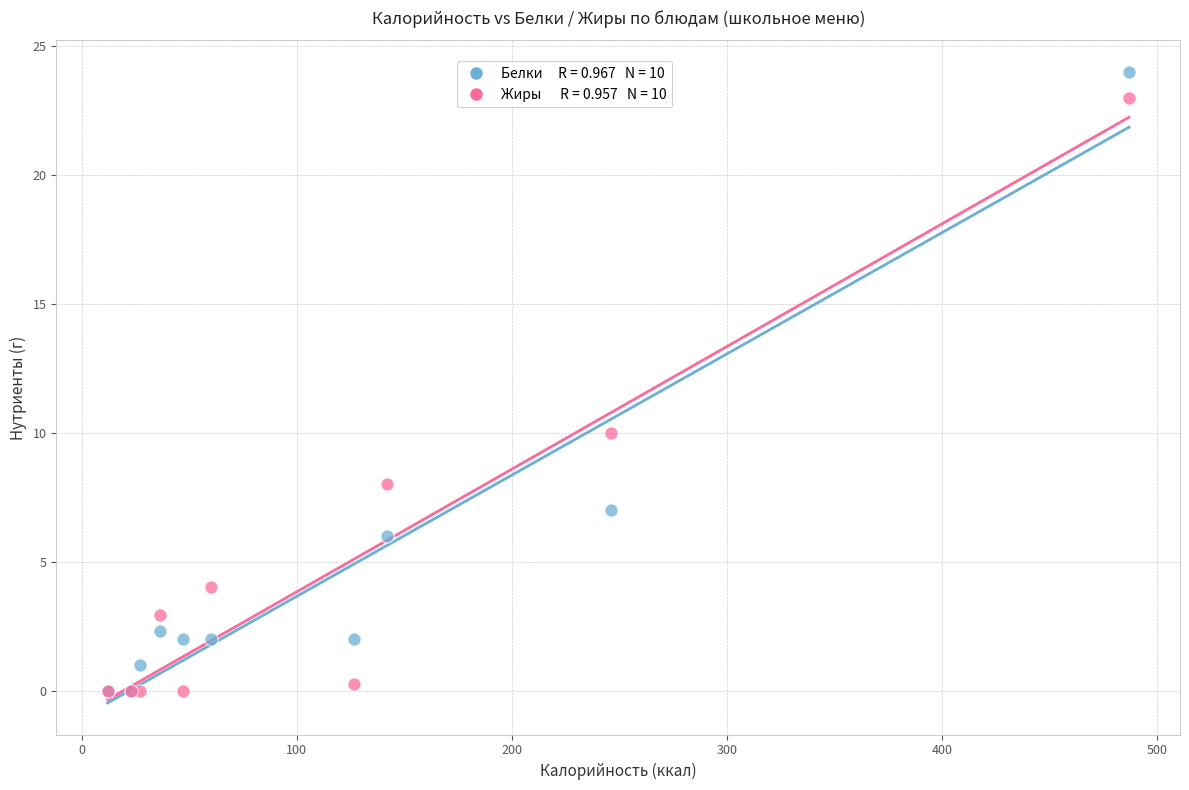

Across all series, what Y value is closest to 12?

10.0